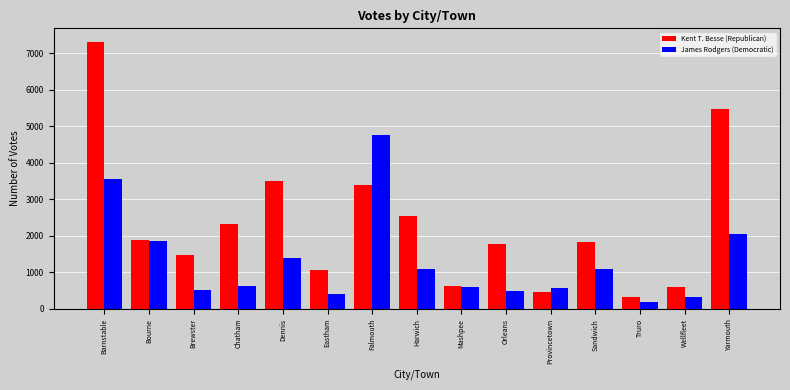

What is the value of the Kent T. Besse (Republican) bar at the 4th from the left?

2319